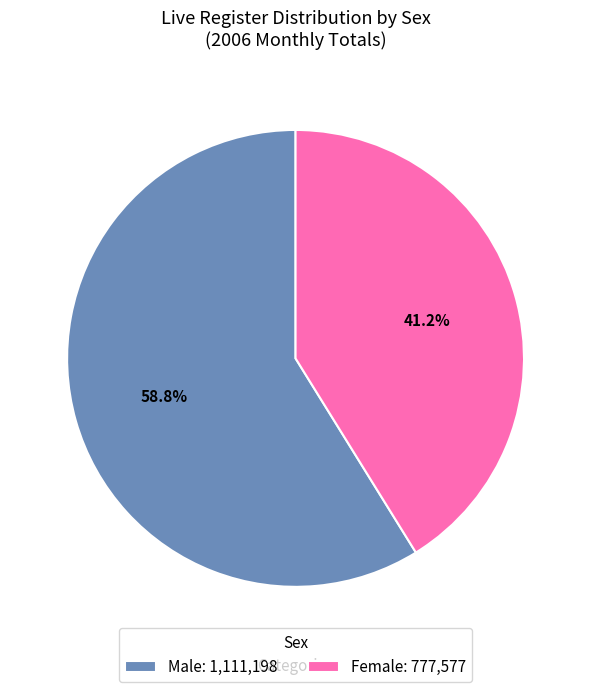

What is the majority slice?

Male